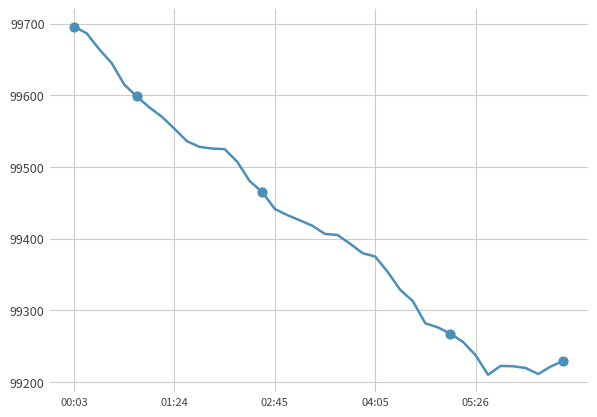

What is the smallest value displayed?

99210.2